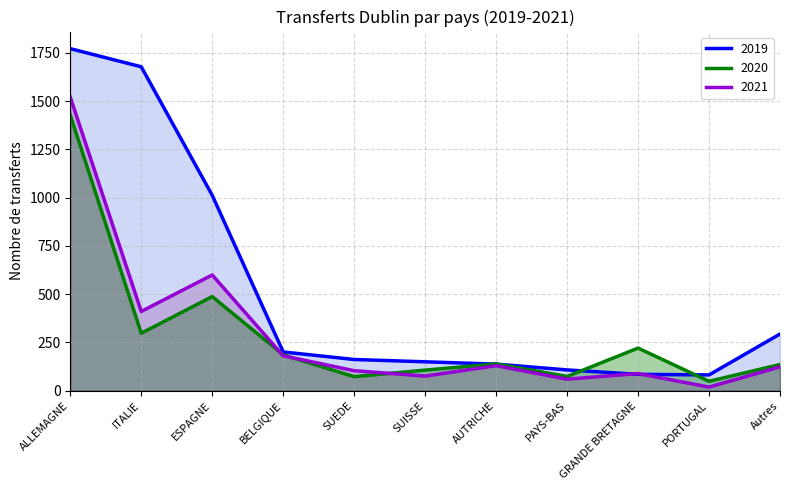

Reading left to right, extract all data points from this chart.

2019: 1772	1678	1012	200	161	149	137	107	84	81	293
2020: 1428	297	487	185	72	106	138	73	220	48	135
2021: 1521	410	599	180	103	75	129	59	88	18	123